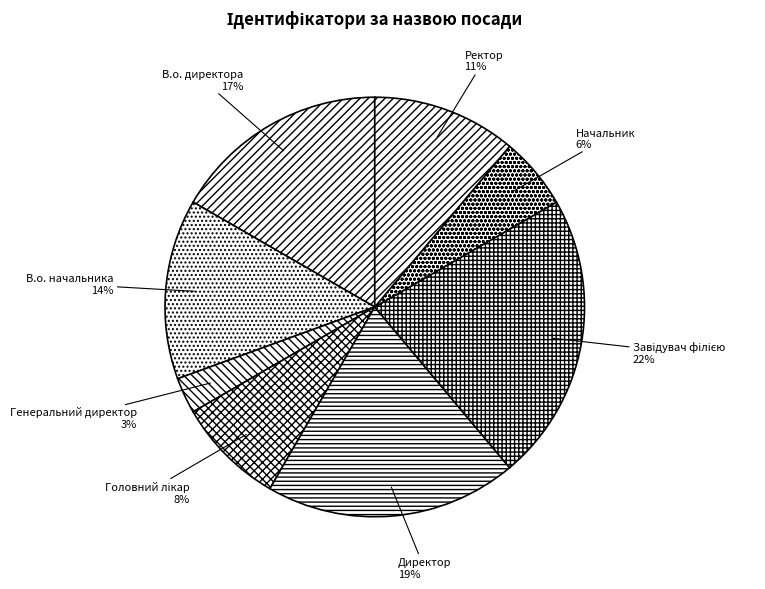

What is the smallest slice in the pie chart?

Генеральний директор